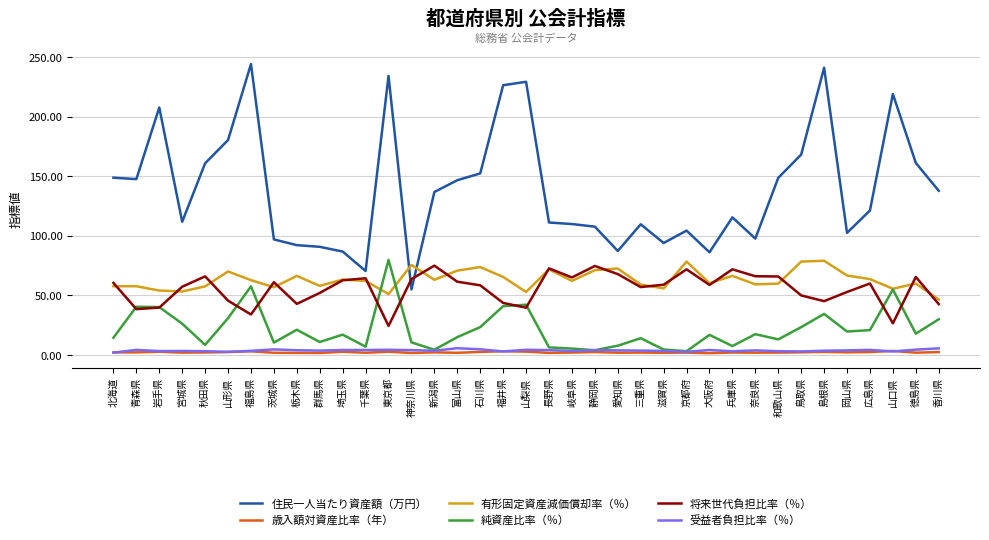

What is the greatest value displayed?

244.1